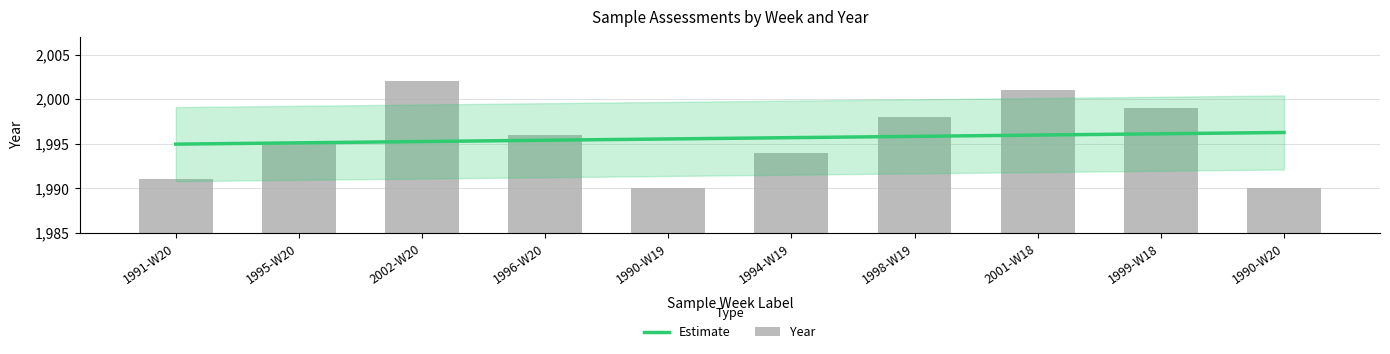

What is the sum of all values?

19956